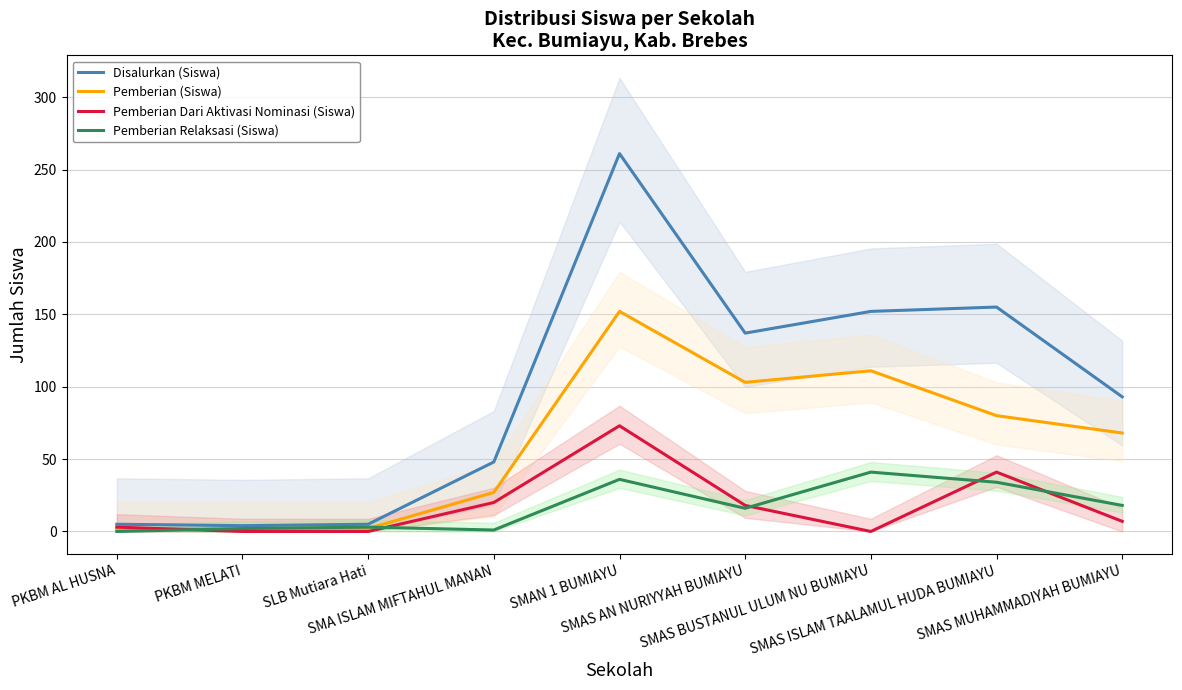

At how many categories does at least one series exceed 21?

6